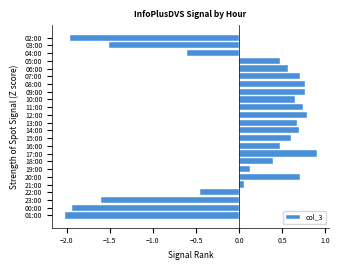

Between 14:00 and 00:00, which is larger?

14:00